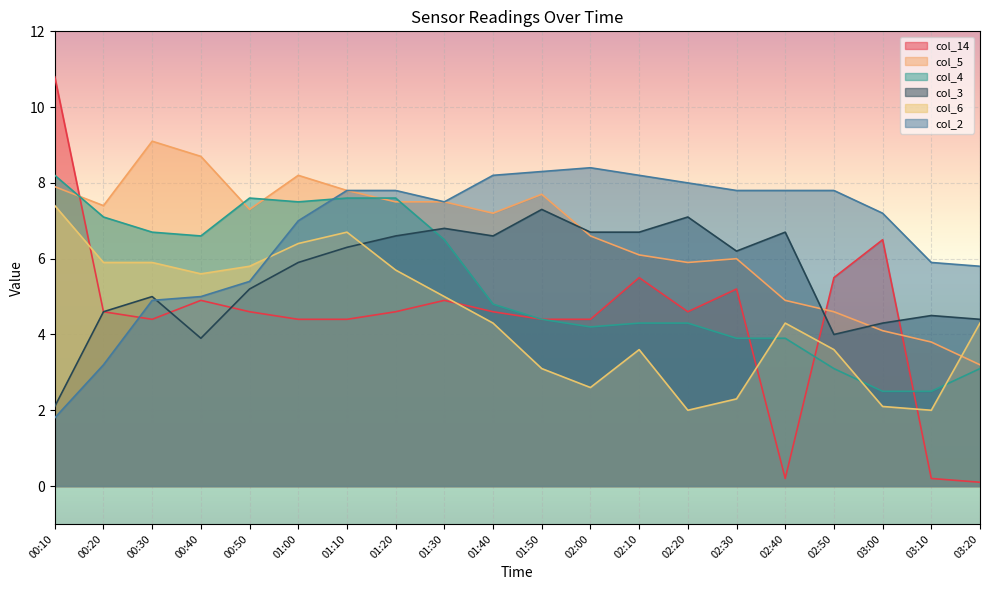

Rank the series at 02:00 from highest to lowest value.

col_2, col_3, col_5, col_14, col_4, col_6